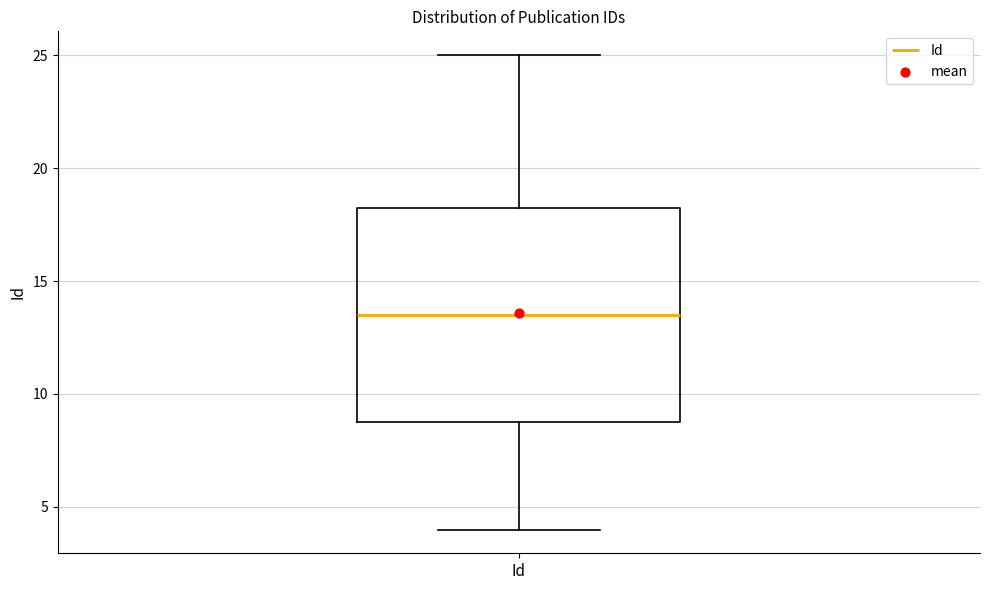

Where does the median line of the box for Id sit on the y-axis? The values are not printed on the chart, so give them approximately, as read against the axis.

13.5